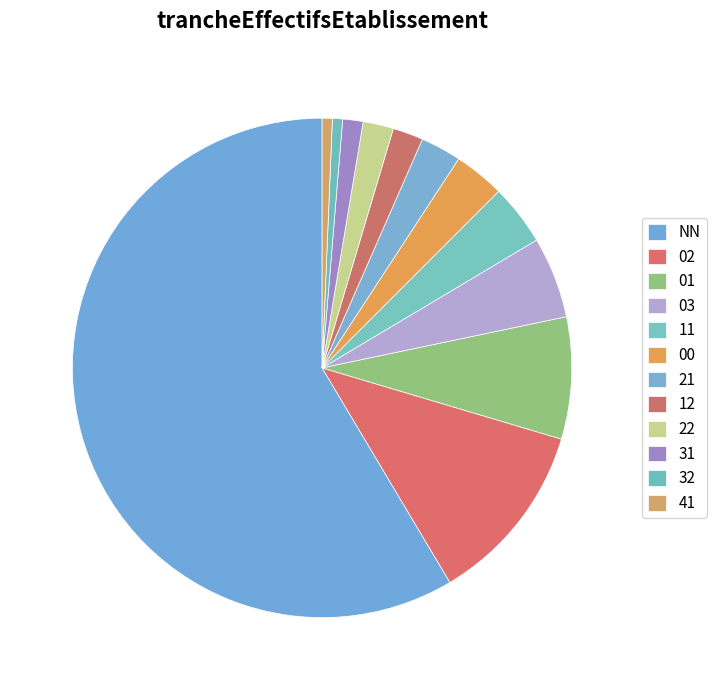

How many slices are in this pie chart?

12